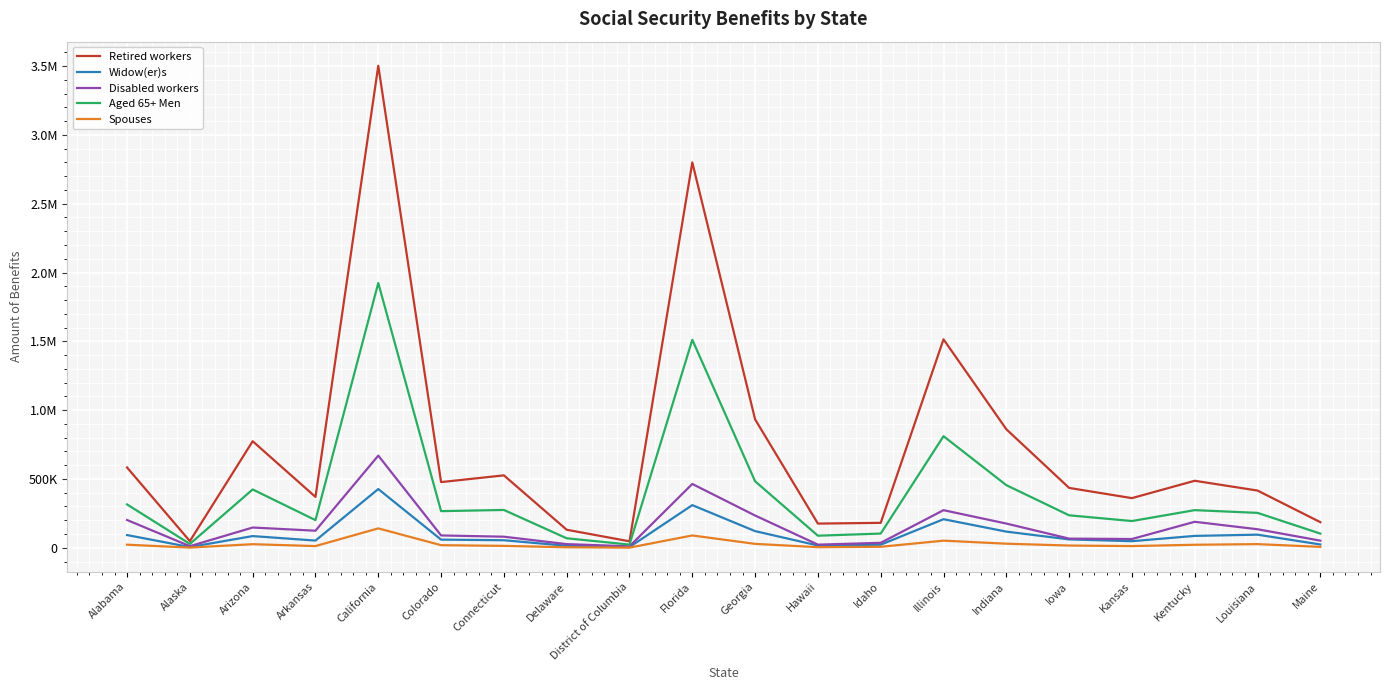

True or false: Spouses and Retired workers intersect in this chart.

False